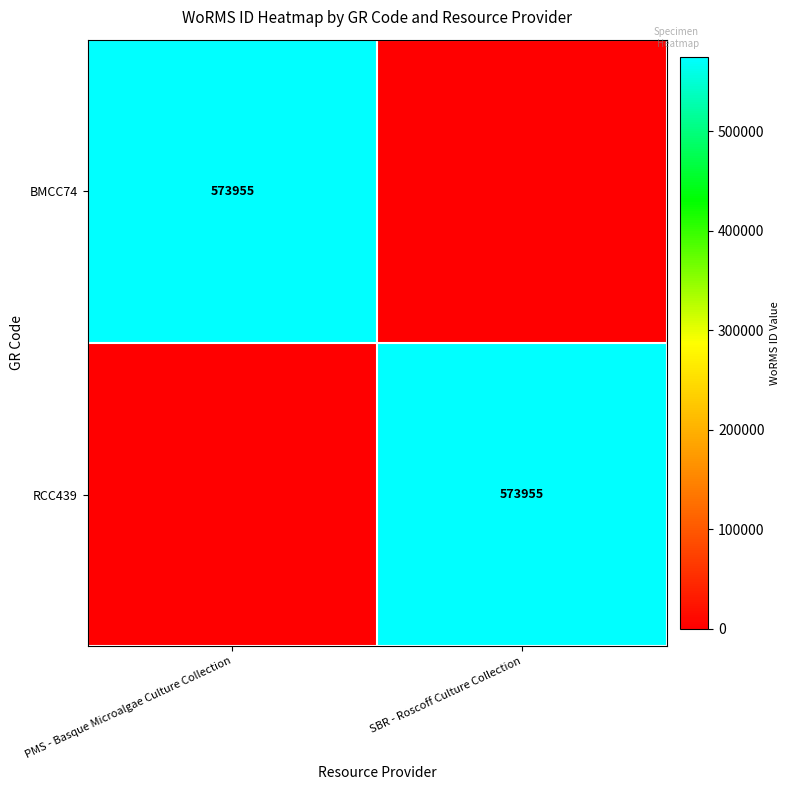

The BMCC74 series shows 573955 at PMS - Basque Microalgae Culture Collection. True or false?

True